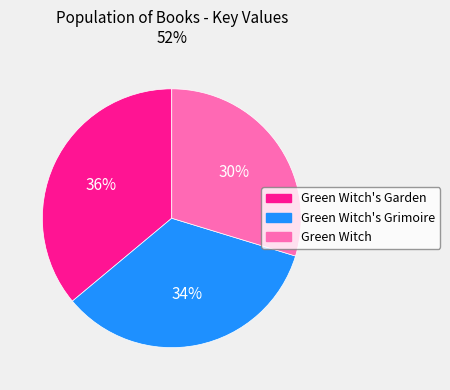

Combined, do Green Witch and Green Witch's Garden account for over 50%?

Yes